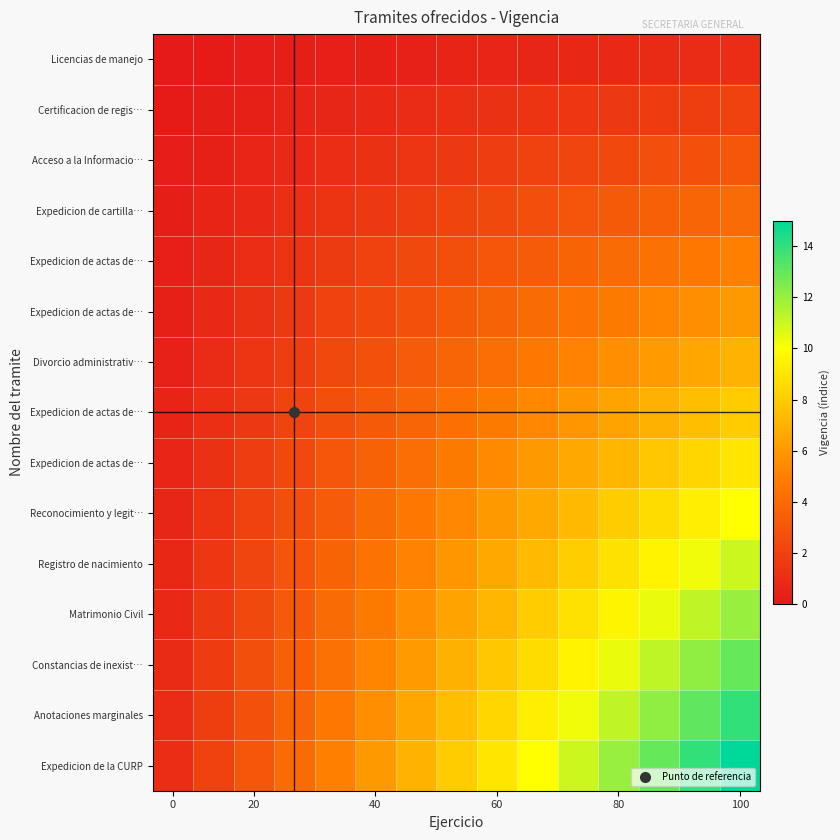

What is the minimum value shown in the chart?

0.1